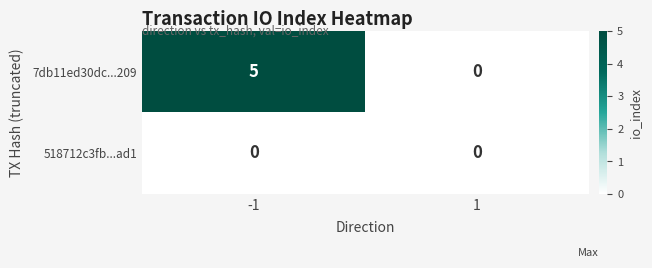

Rank the series by their maximum value, from highest to lowest.

7db11ed30dc...209, 518712c3fb...ad1